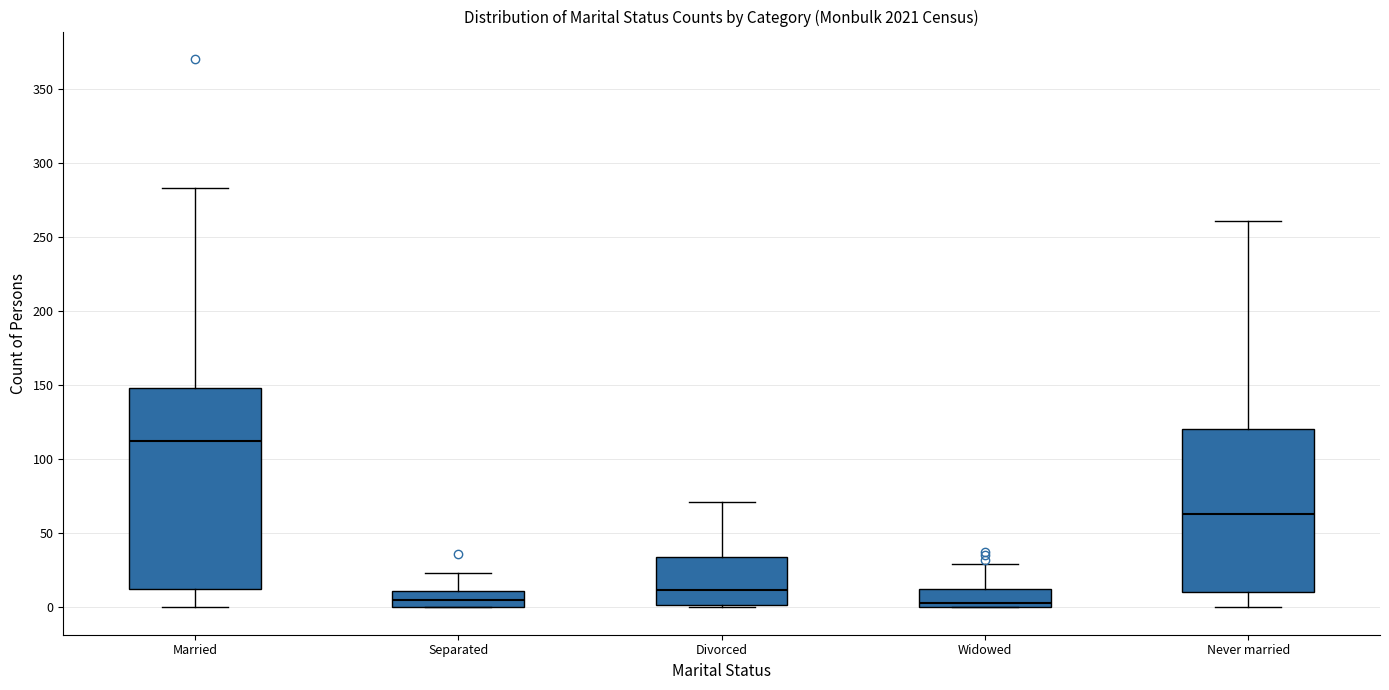

Which box is the tallest, from its lower edge to its upper edge?

Married